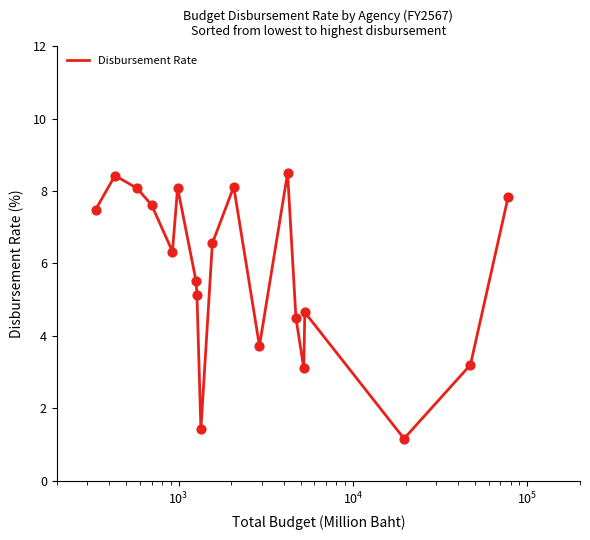

What is the difference between the maximum and minimum values?

7.3